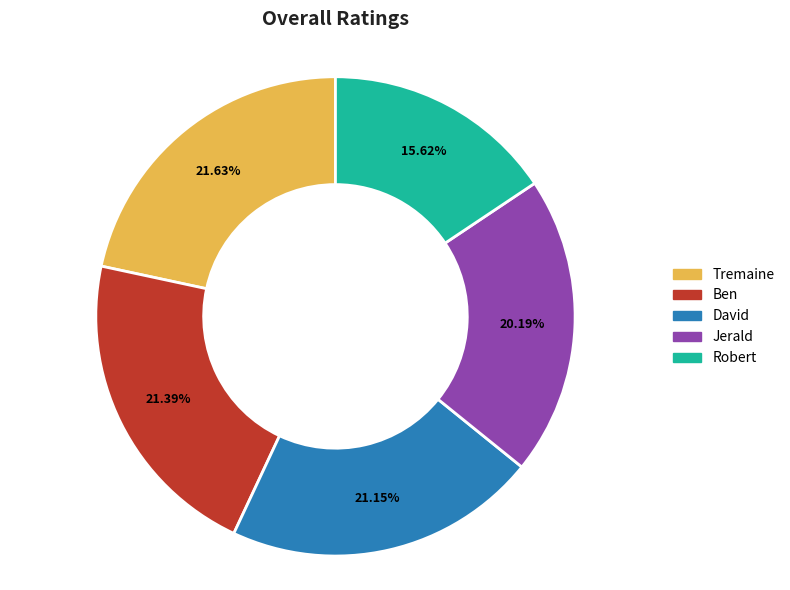

Count the number of slices in the pie.

5